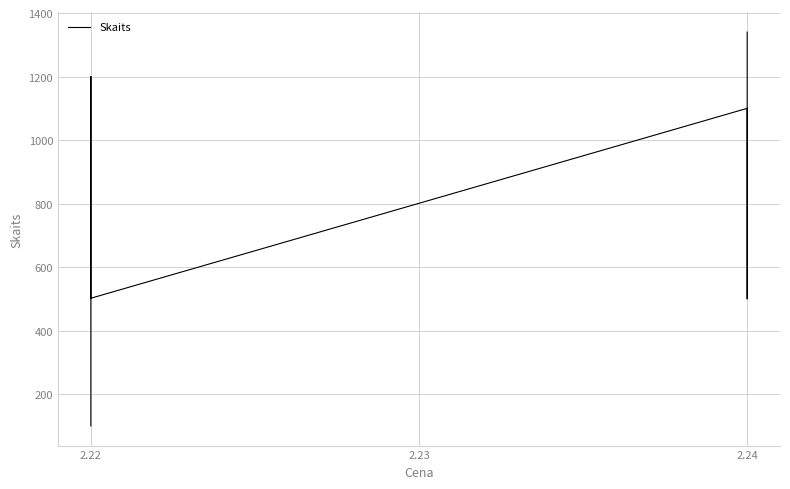

What is the maximum value shown in the chart?

1340